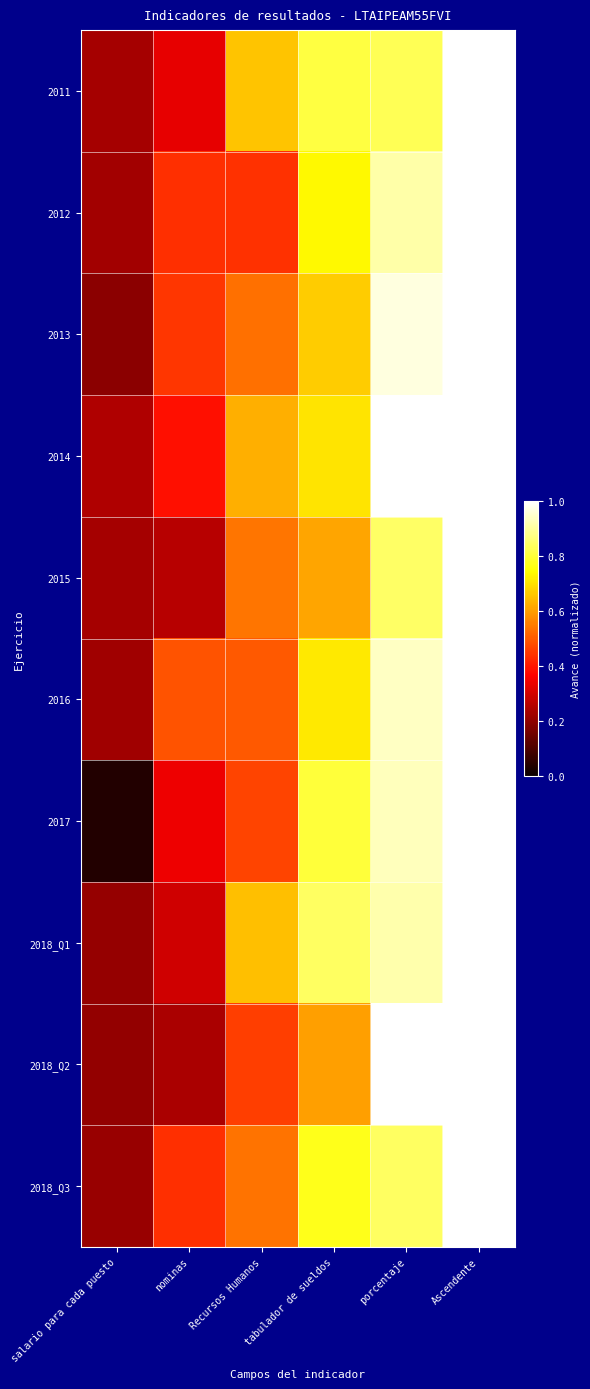

At salario para cada puesto, list the series in order from smallest to largest.

2017, 2013, 2018_Q2, 2018_Q1, 2018_Q3, 2016, 2012, 2011, 2015, 2014